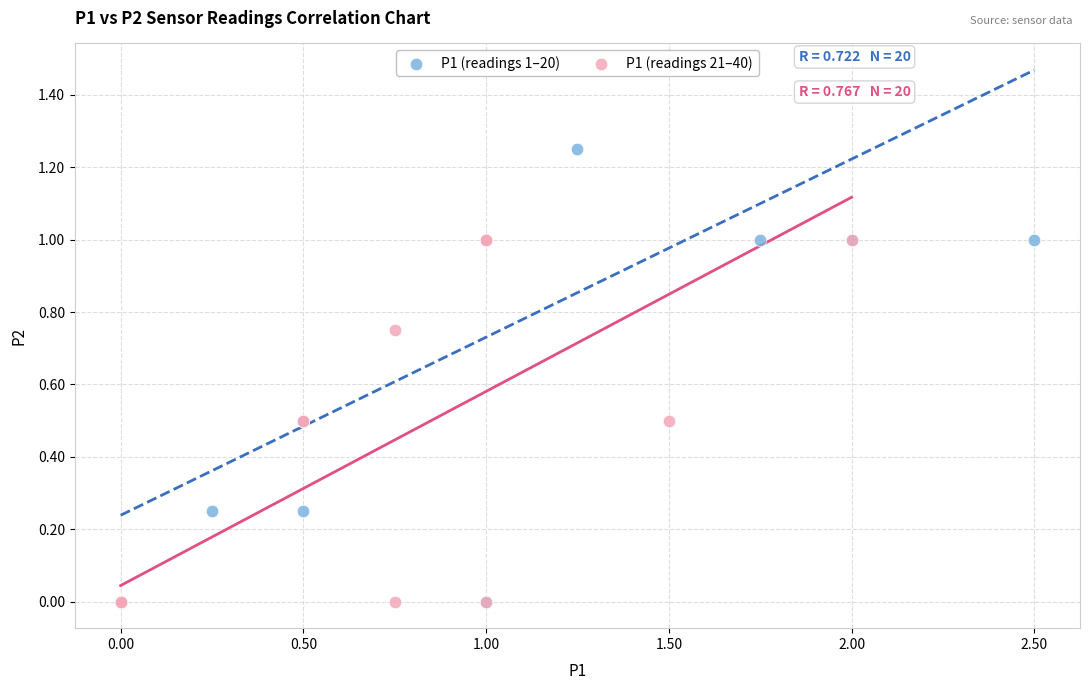

Which series has the widest spread of Y values?

P1 (readings 1–20)